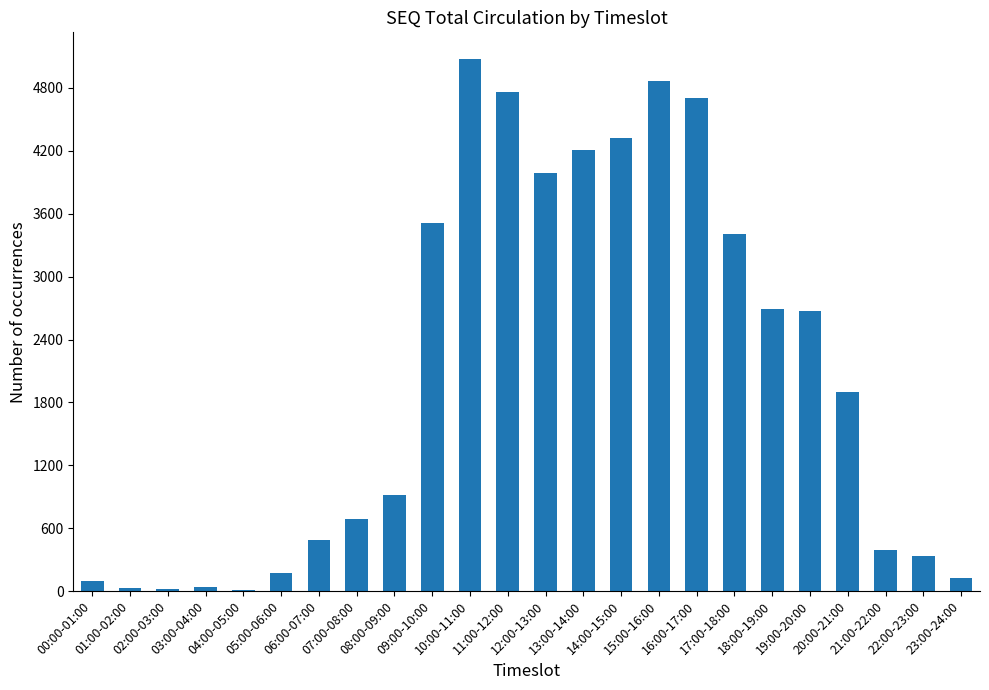

The value at 07:00-08:00 is 687. True or false?

True